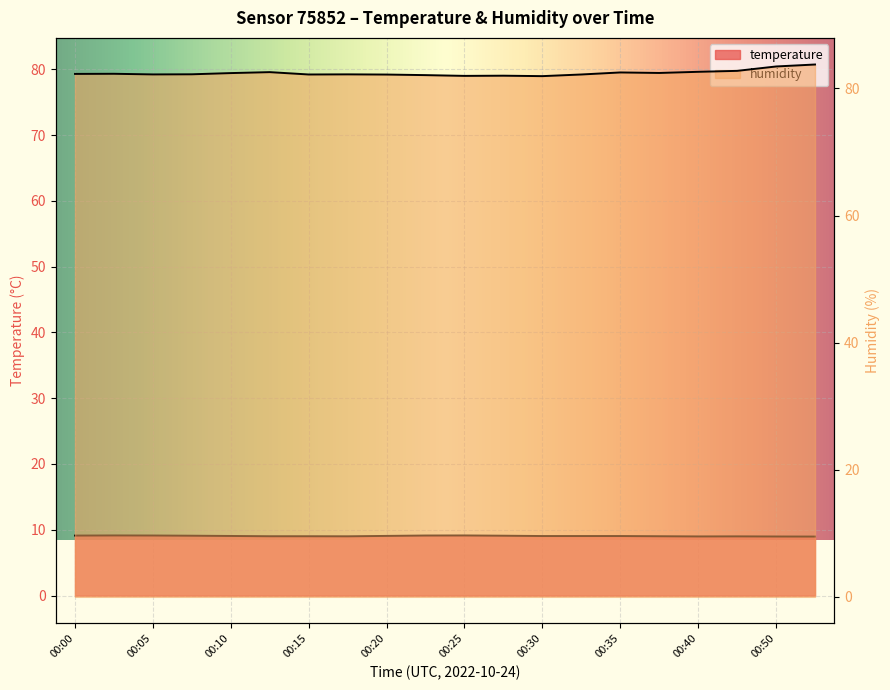

How many interior local peaks does the humidity series have?

5